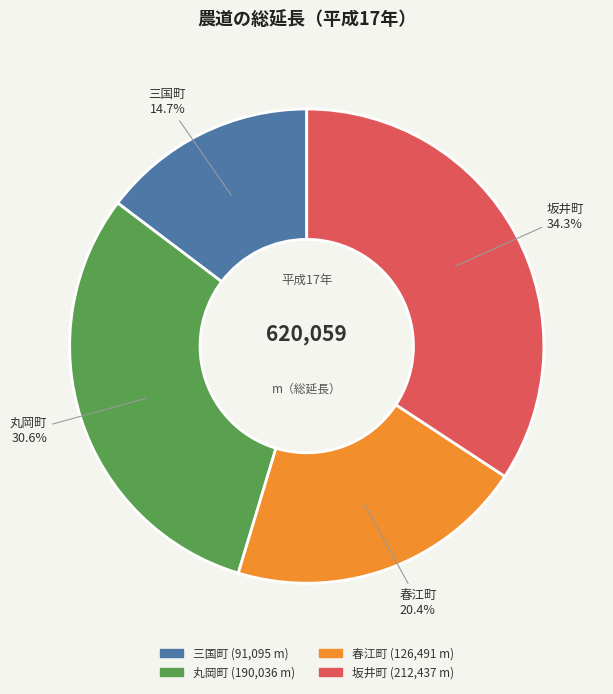

How many slices are in this pie chart?

4